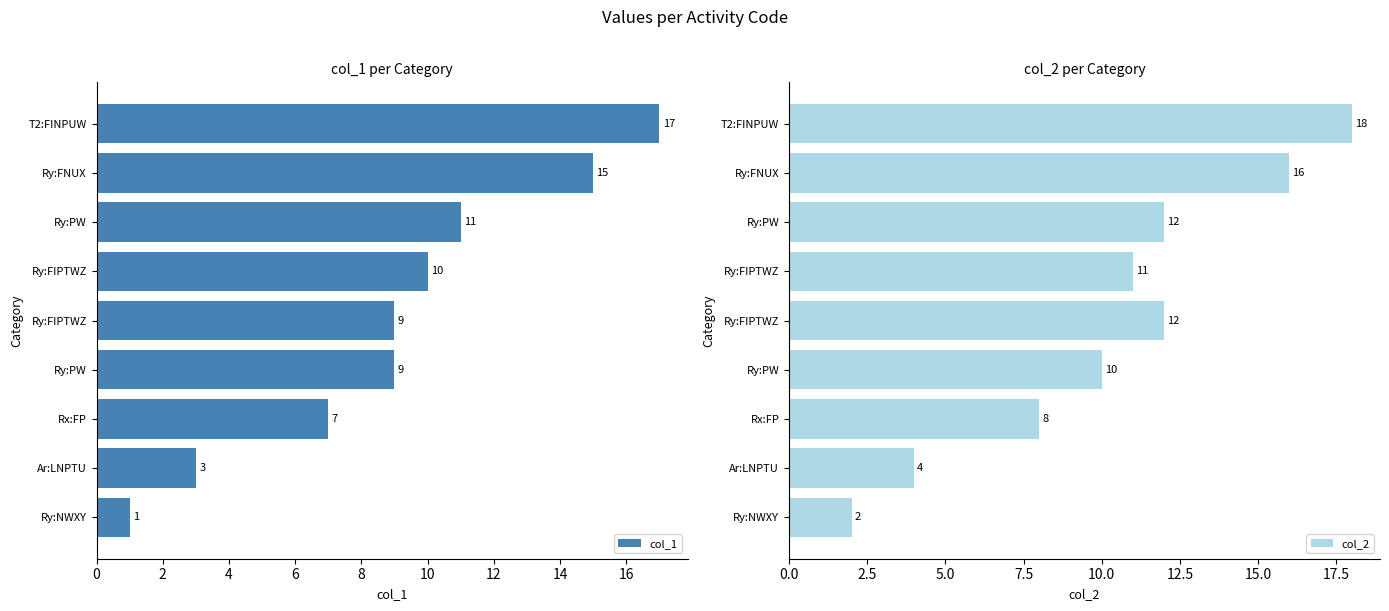

What is the difference between the highest and lowest values at Ry:FIPTWZ?

3